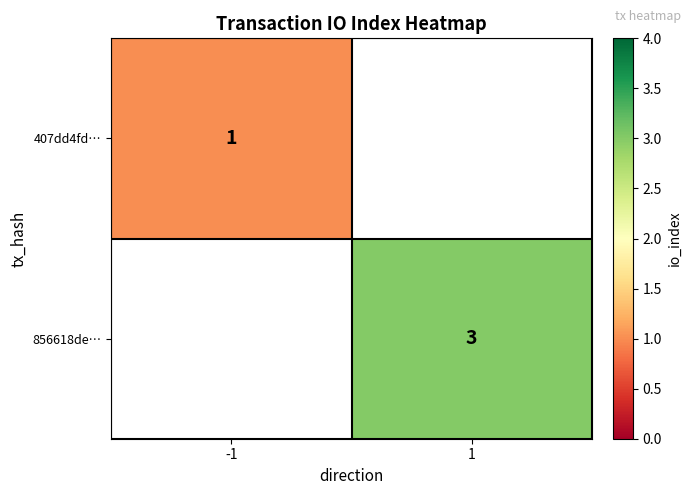

The 856618de… series shows 5 at 1. True or false?

False